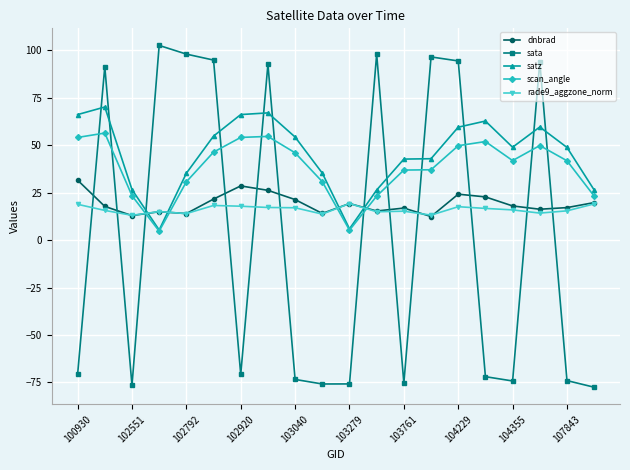

Count the number of data series in this chart.

5